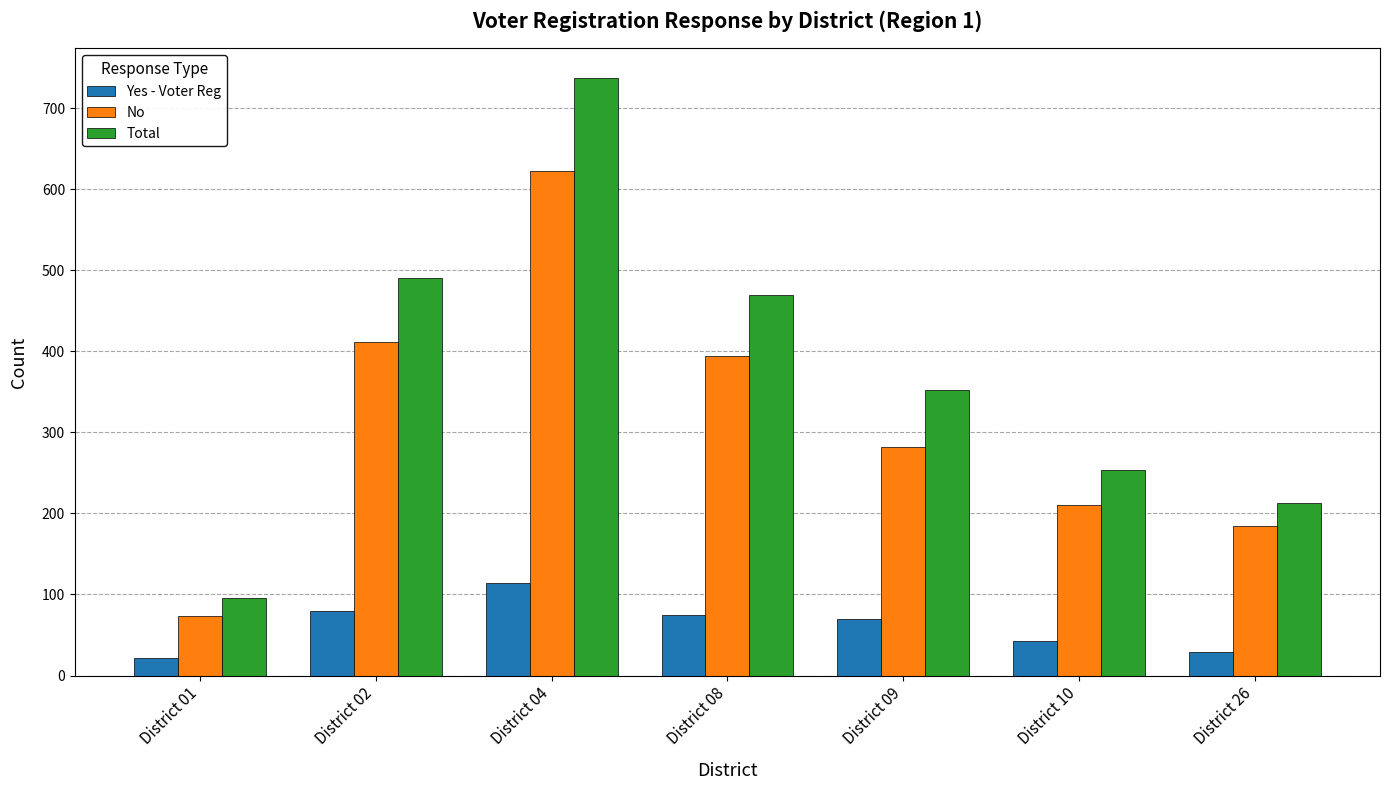

What is the sum of the Total values at District 08 and District 01?

565